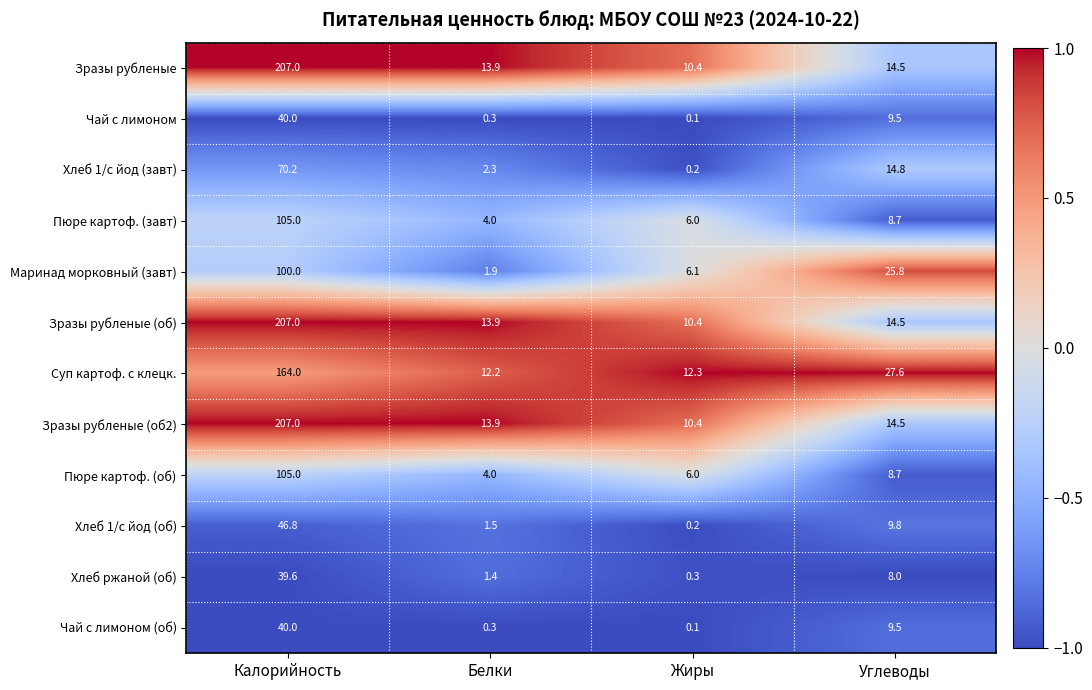

Where is Зразы рубленые (об2) nearest to the value 108?

Углеводы